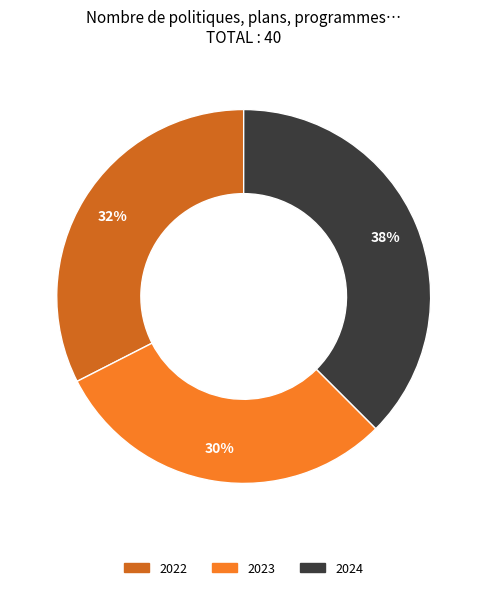

What percentage is the 2023 slice, to the nearest percent?

30%